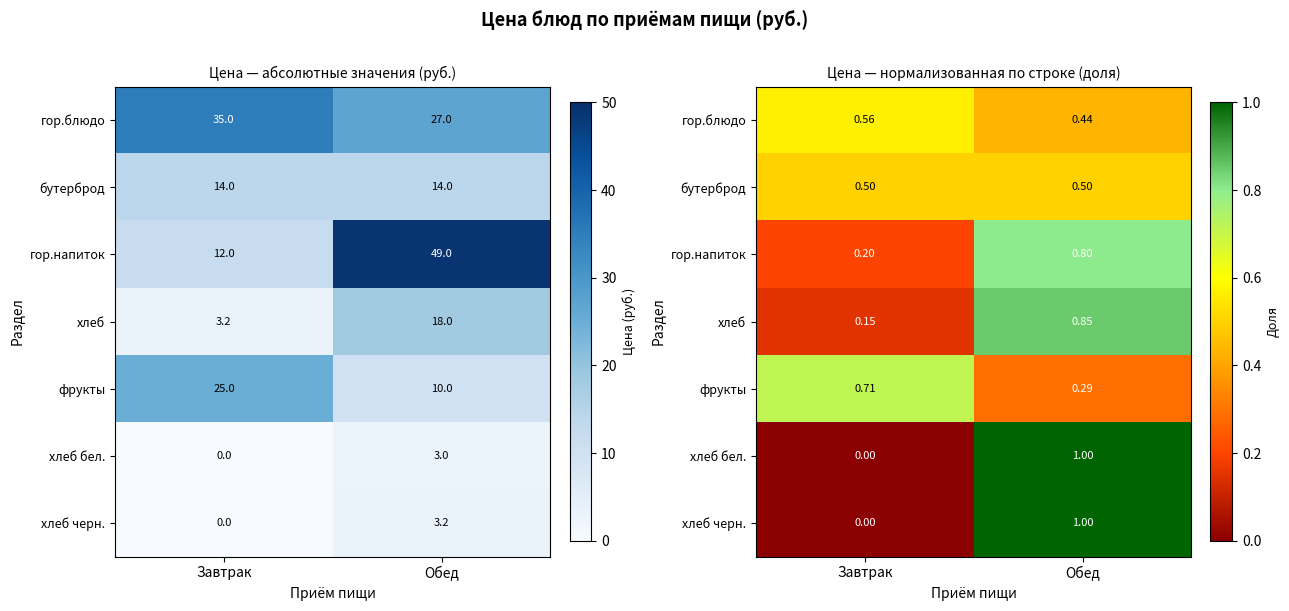

What is the lowest value of the бутерброд series?

0.5